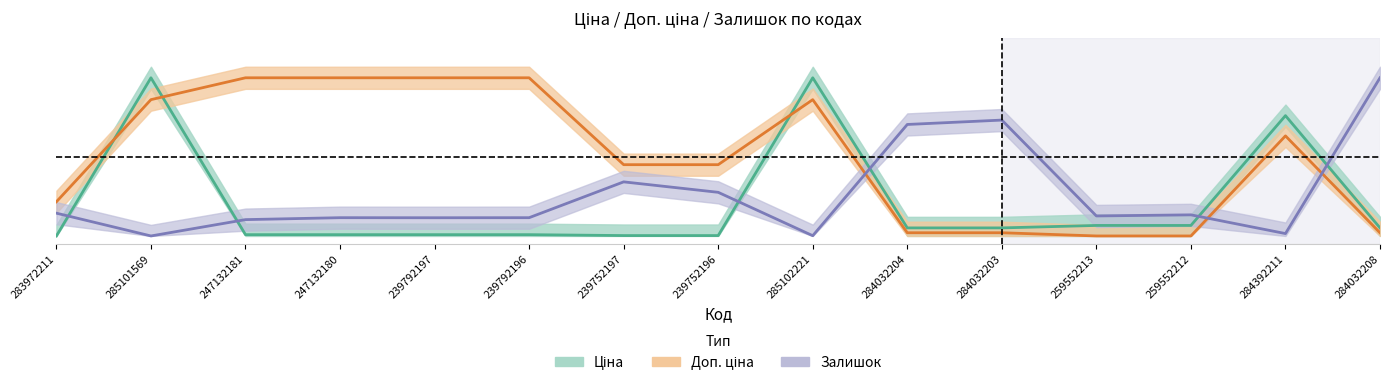

What is the total value across all series at 239752197?

0.8